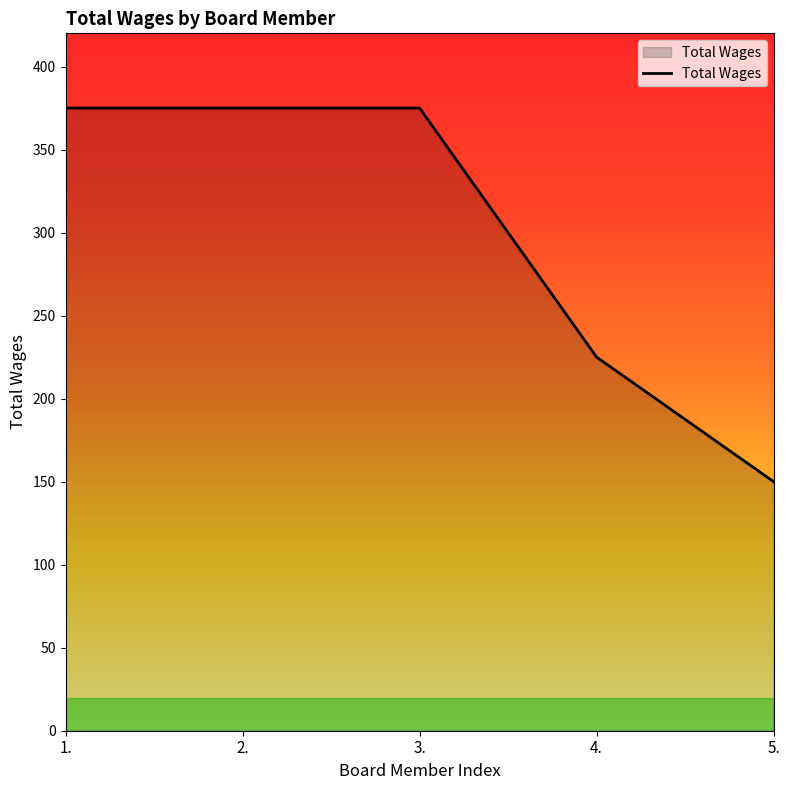

True or false: there are more than 1 points higher than both neighbors.

False